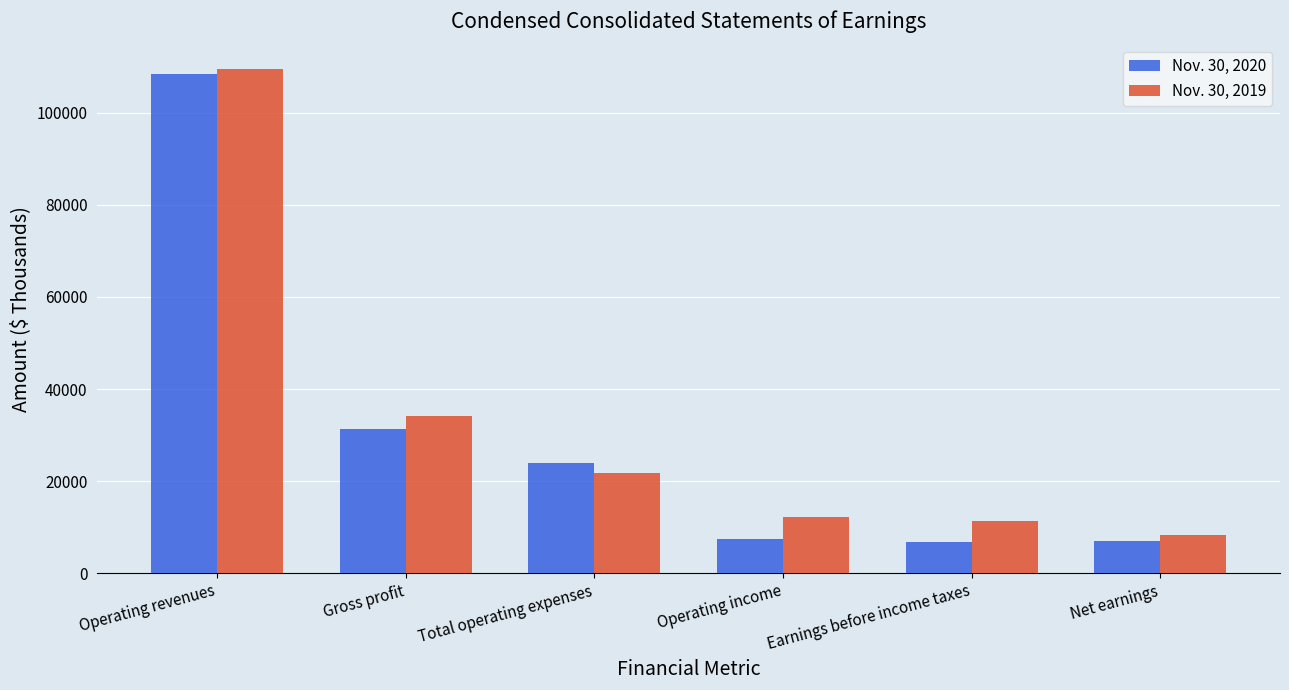

Count the number of data series in this chart.

2